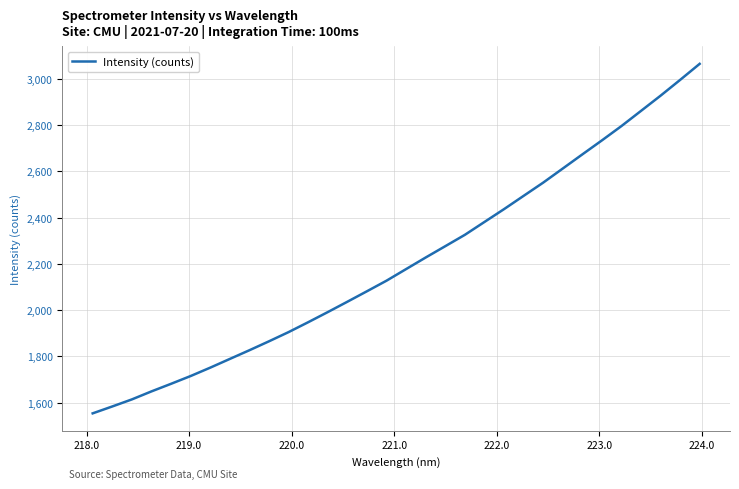

What is the smallest value displayed?

1554.0